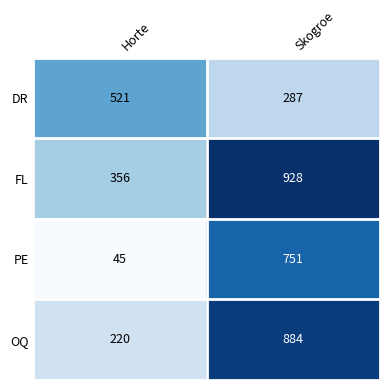

What is the sum of all PE values?

796